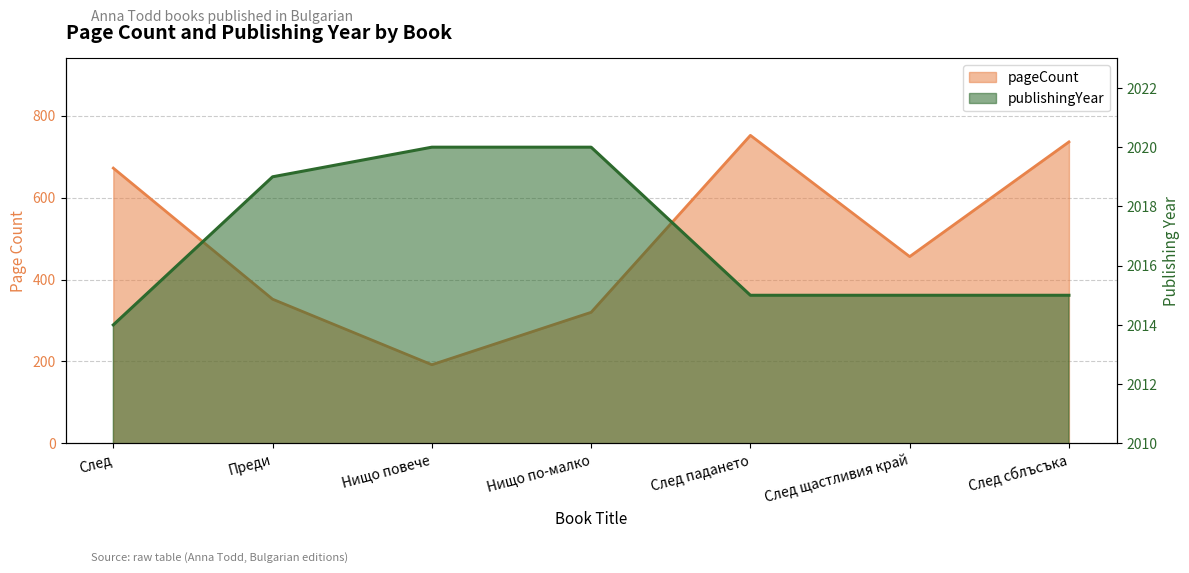

Reading left to right, list all the values displayed in this chart.

pageCount: След=672	Преди=352	Нищо повече=192	Нищо по-малко=320	След падането=752	След щастливия край=456	След сблъсъка=736
publishingYear: След=2014	Преди=2019	Нищо повече=2020	Нищо по-малко=2020	След падането=2015	След щастливия край=2015	След сблъсъка=2015